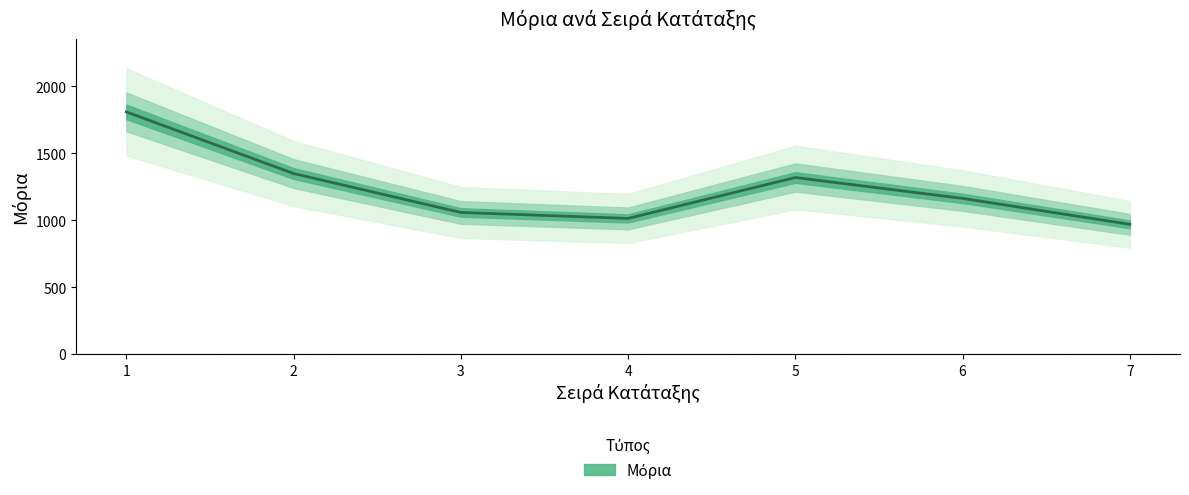

Is it true that the value at 2 is 534.8?

False